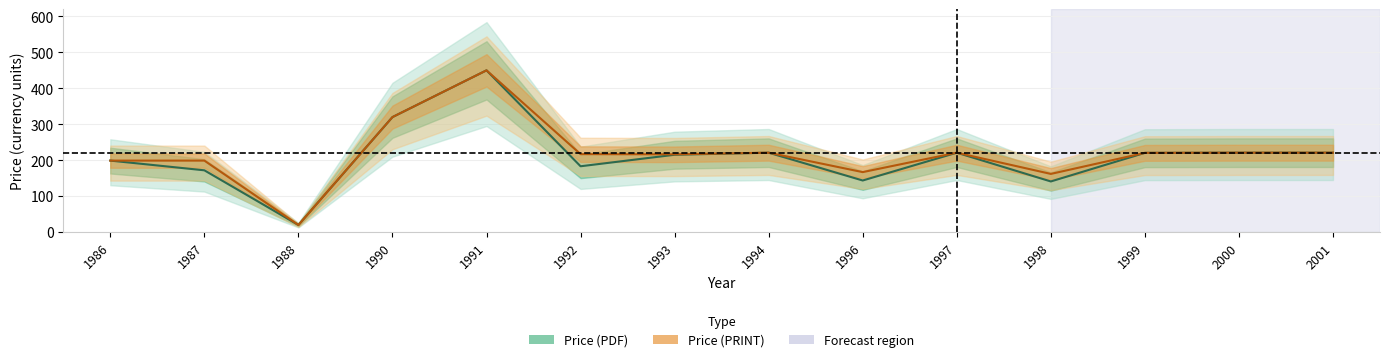

How many data points in Price (PRINT) are above 220?

7